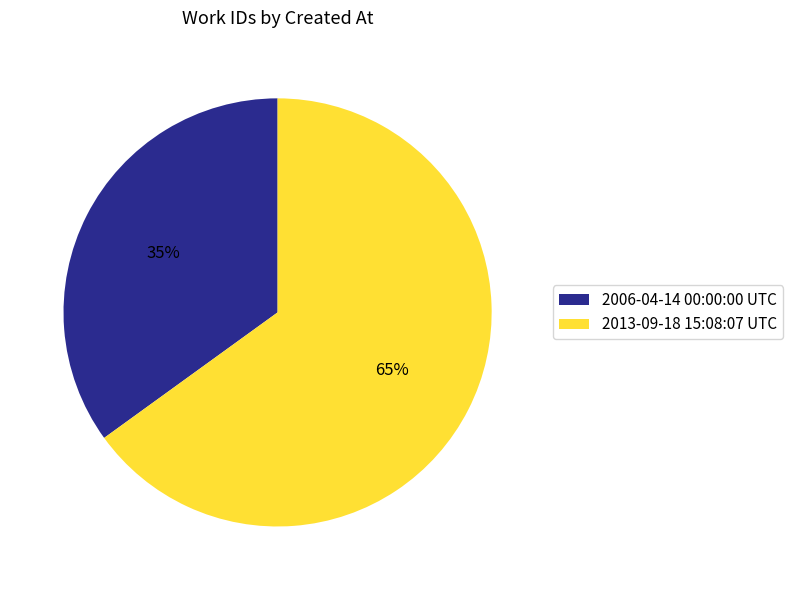

Is it true that 2006-04-14 00:00:00 UTC is 35% of the pie?

True